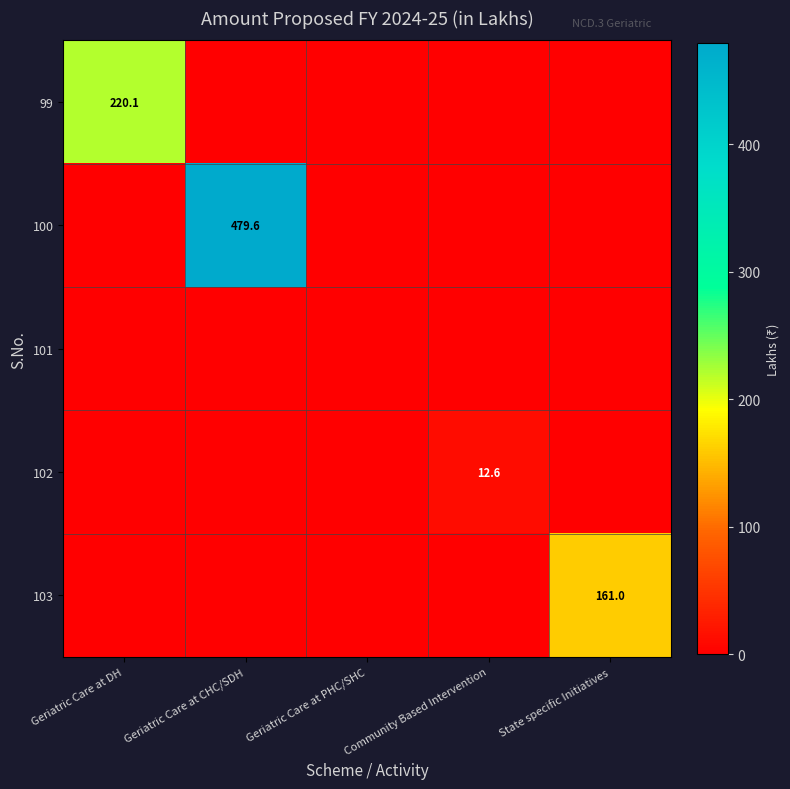

True or false: 100 has a value of 479.6 at Geriatric Care at CHC/SDH.

True